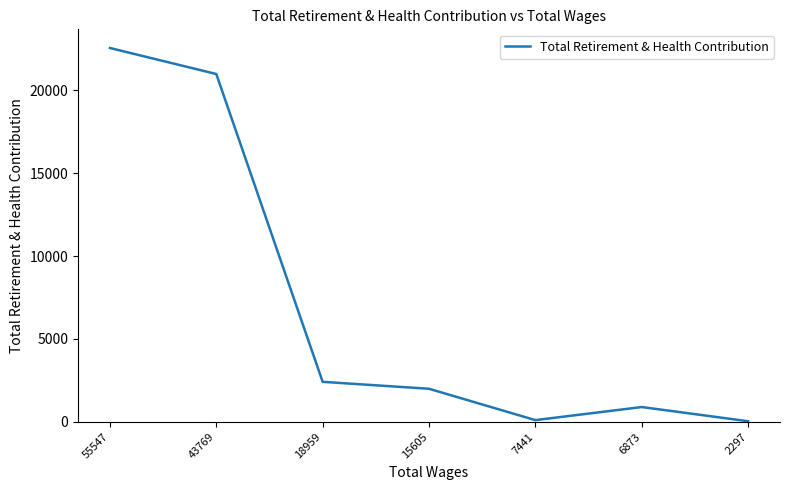

Count the number of categories in the chart.

7